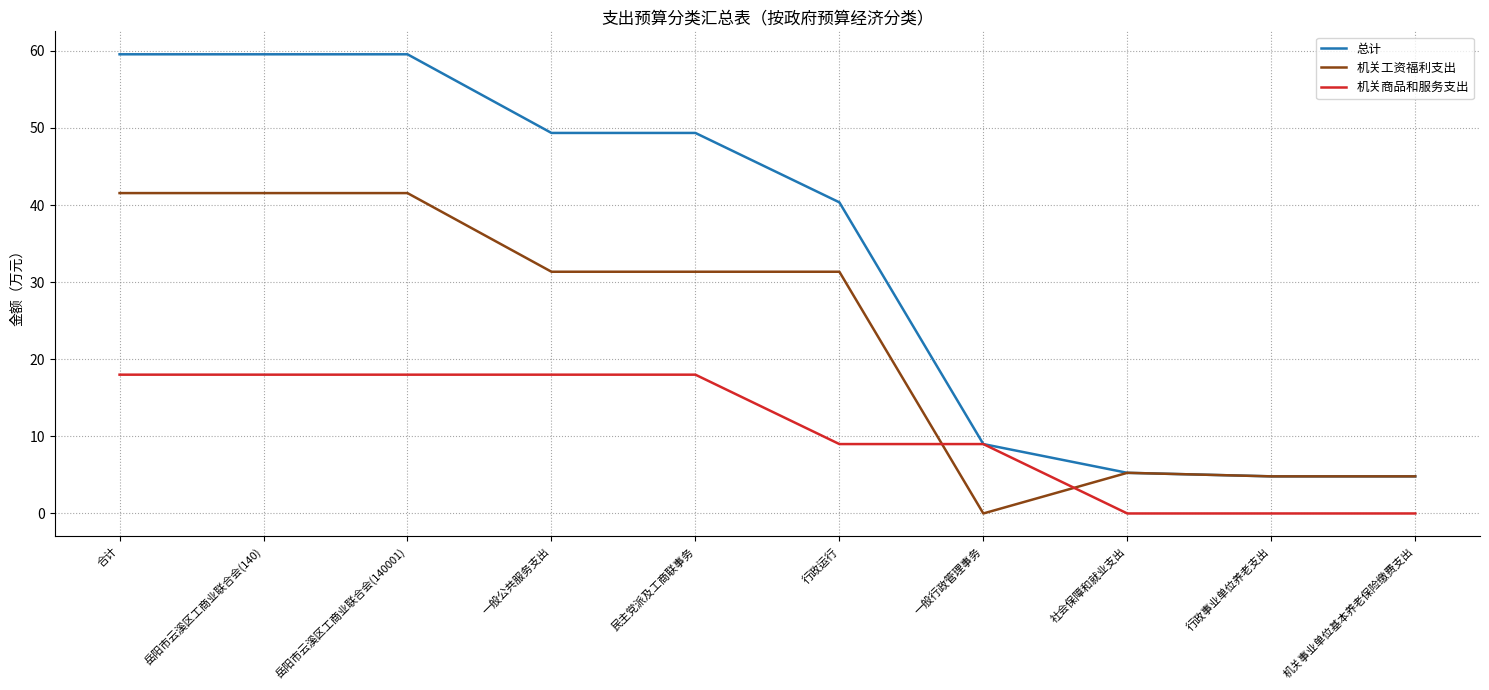

Reading left to right, what are all the values shown in this chart?

总计: 59.6	59.6	59.6	49.4	49.4	40.4	9.0	5.3	4.8	4.8
机关工资福利支出: 41.6	41.6	41.6	31.3	31.3	31.3	0.0	5.3	4.8	4.8
机关商品和服务支出: 18.0	18.0	18.0	18.0	18.0	9.0	9.0	0.0	0.0	0.0